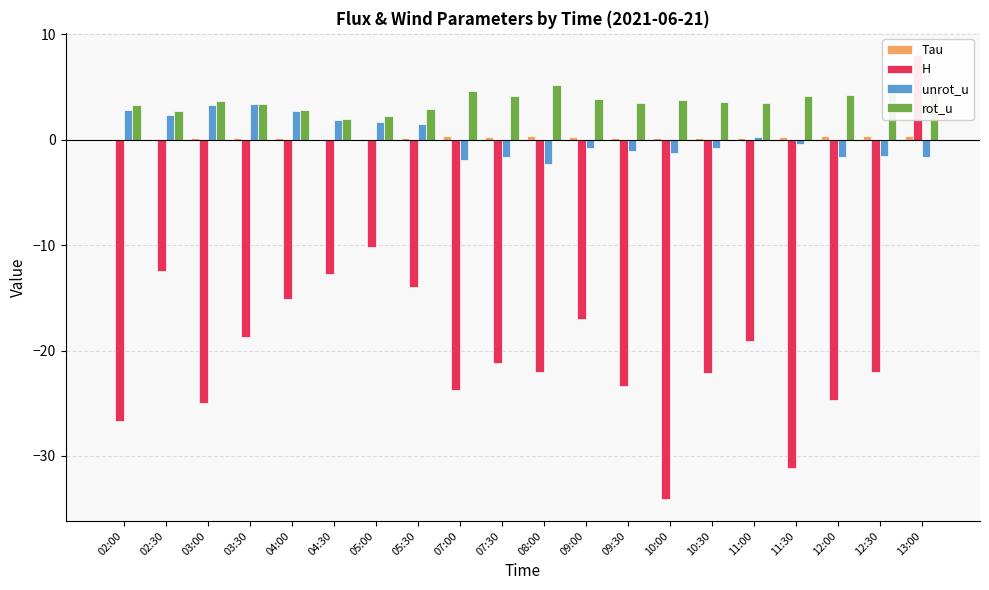

At which category does the chart reach its minimum across all series?

10:00